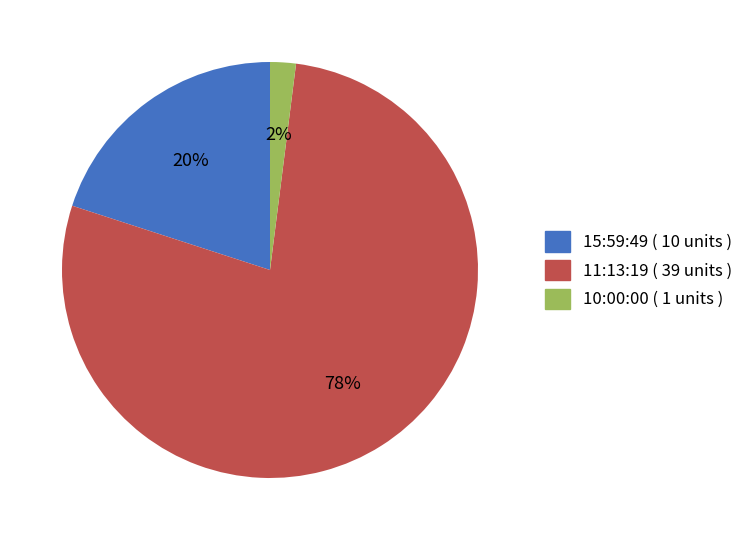

Count the number of slices in the pie.

3